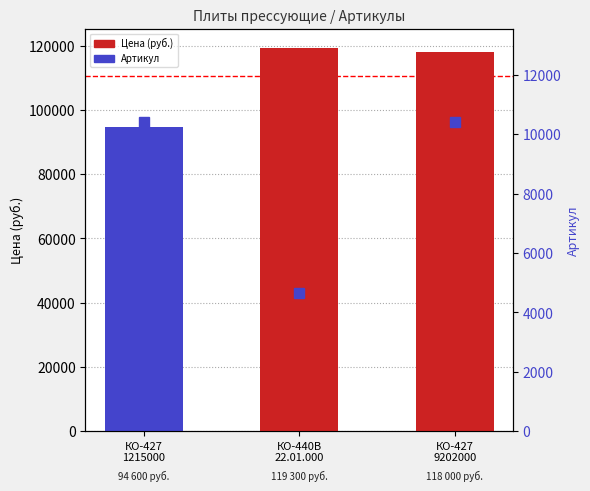

How many data points does each series have?

3